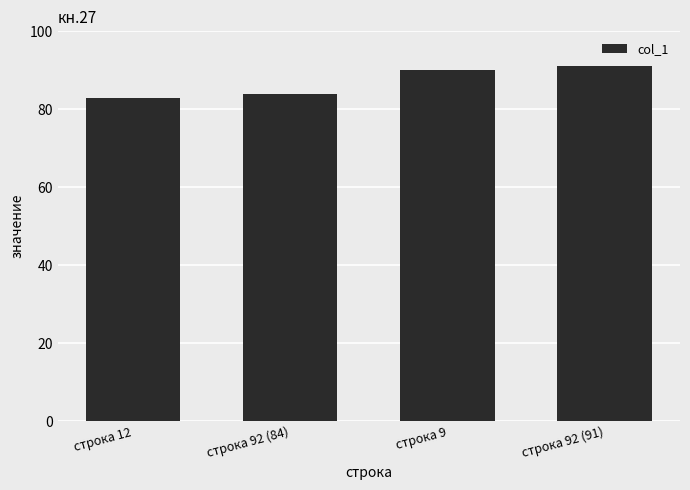

Rank the categories by value from lowest to highest.

строка 12, строка 92 (84), строка 9, строка 92 (91)